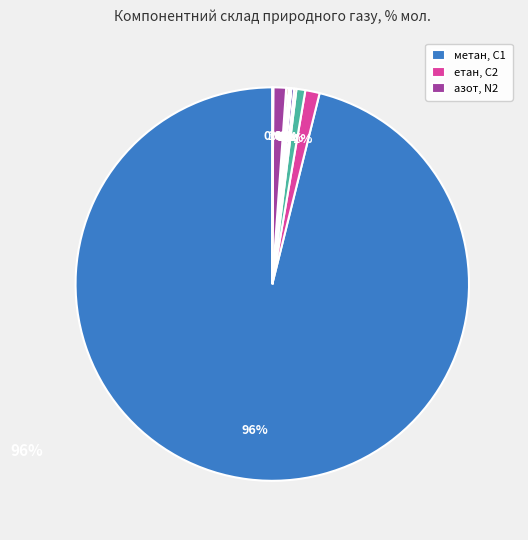

How many segments does this pie chart have?

12